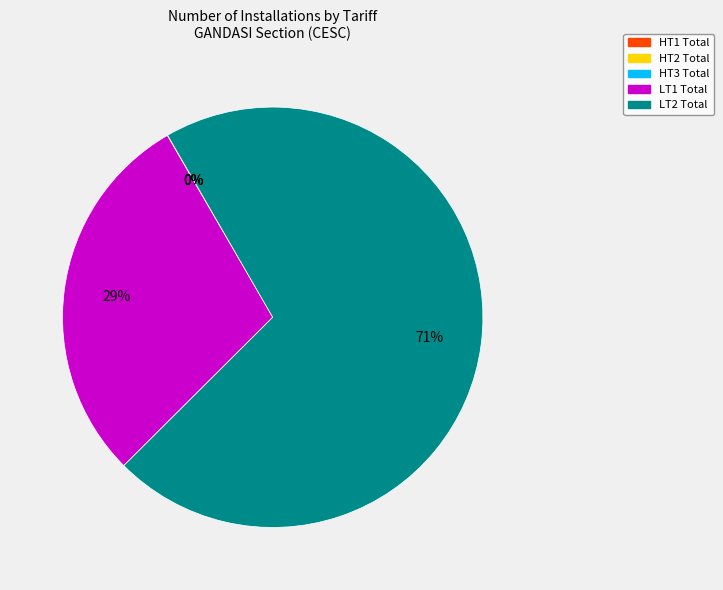

To the nearest percent, what percentage of the pie is LT1 Total?

29%